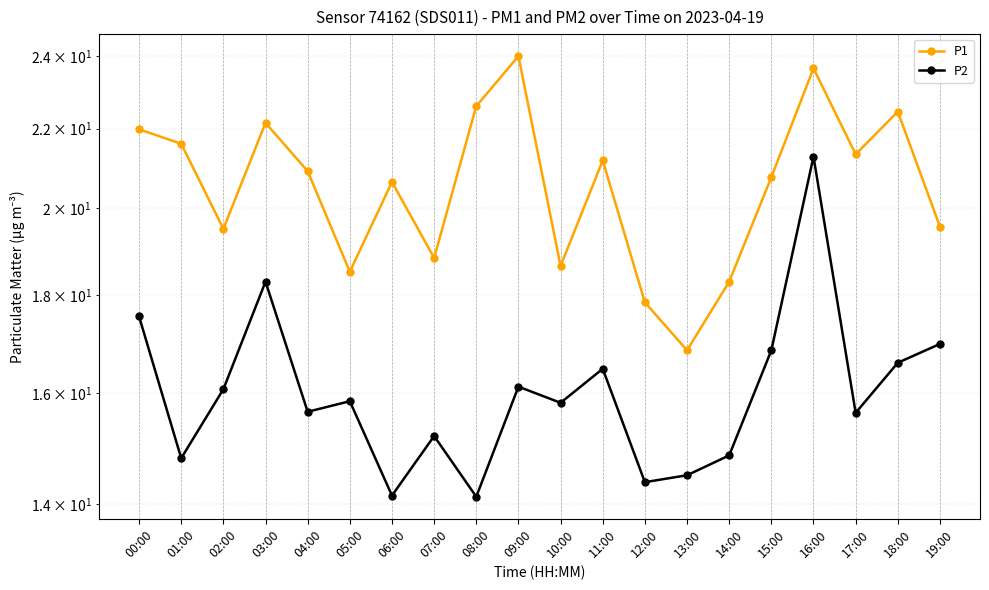

Is the value of P1 at 17:00 greater than the value of P2 at 19:00?

Yes